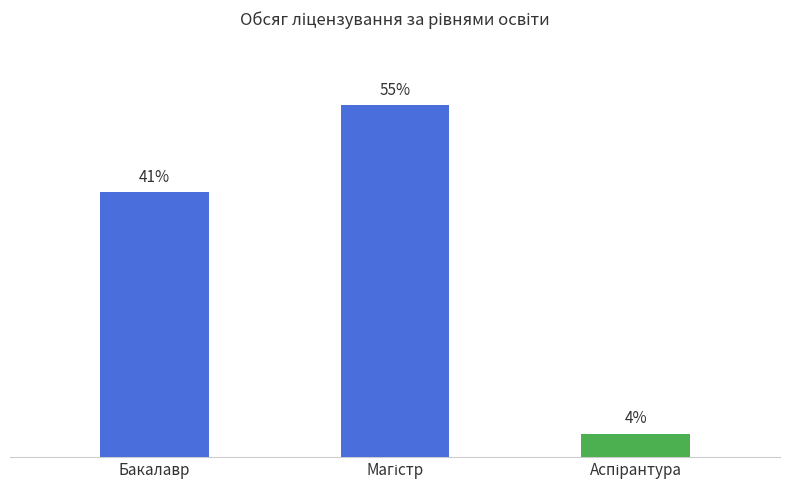

Where does the data first go above 1762?

Магістр